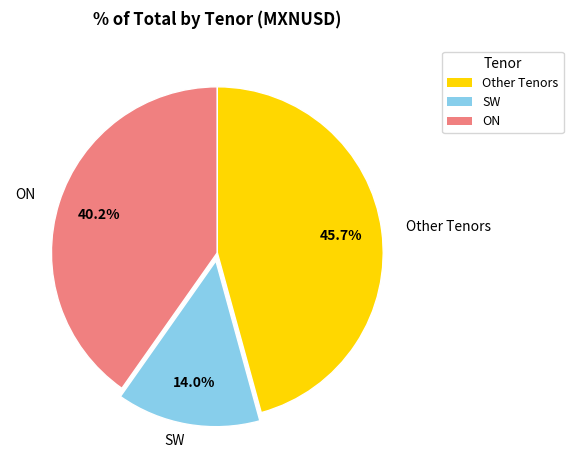

How many segments does this pie chart have?

3